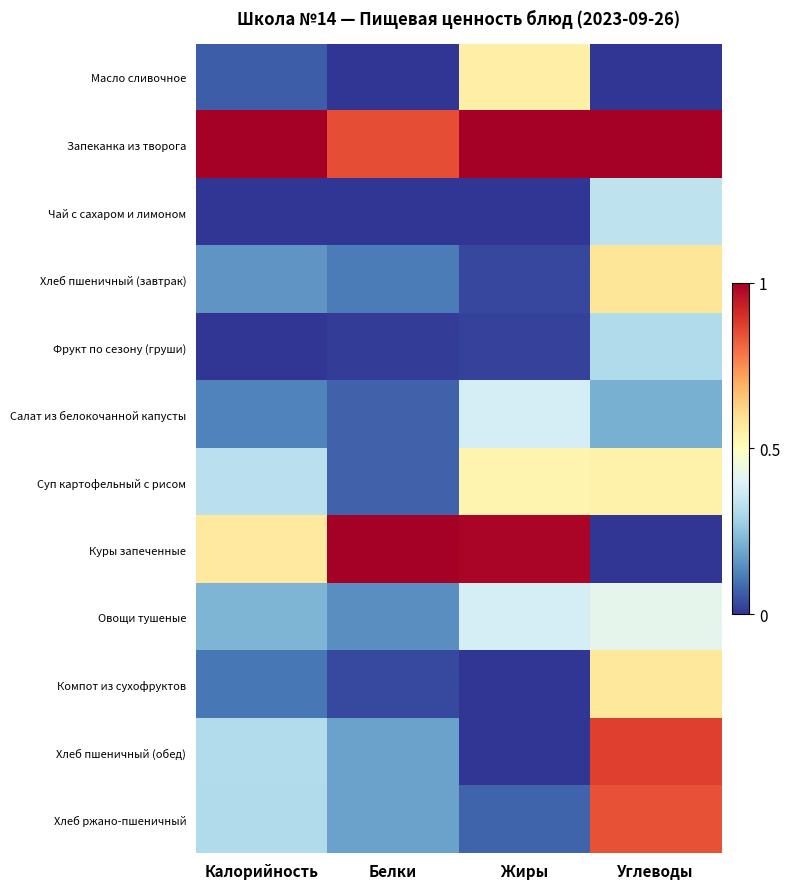

At which category does the chart reach its peak across all series?

Калорийность